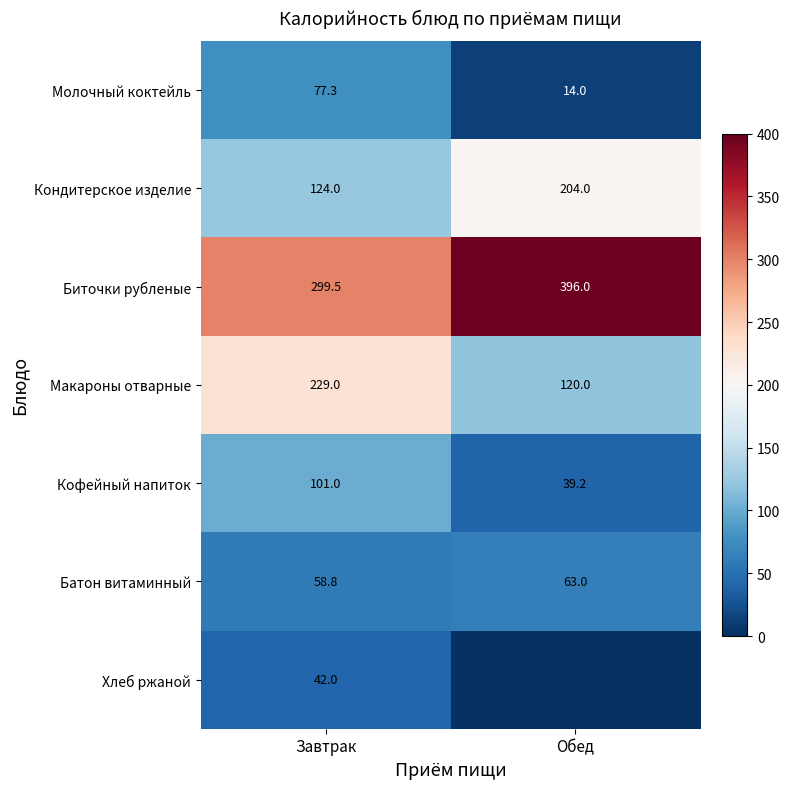

Rank the categories by Молочный коктейль value from lowest to highest.

Обед, Завтрак